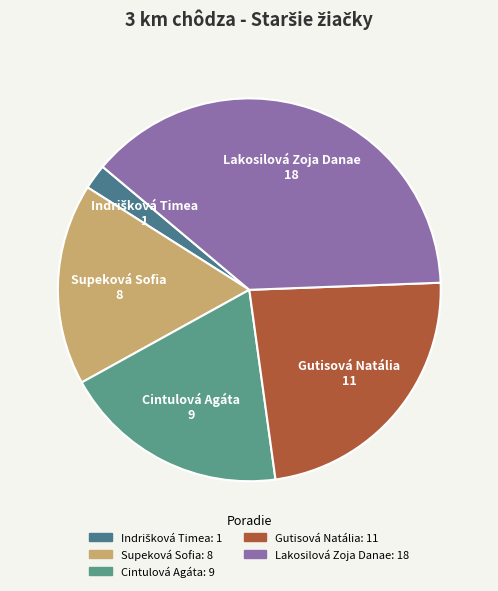

Is it true that Gutisová Natália is 23% of the pie?

True